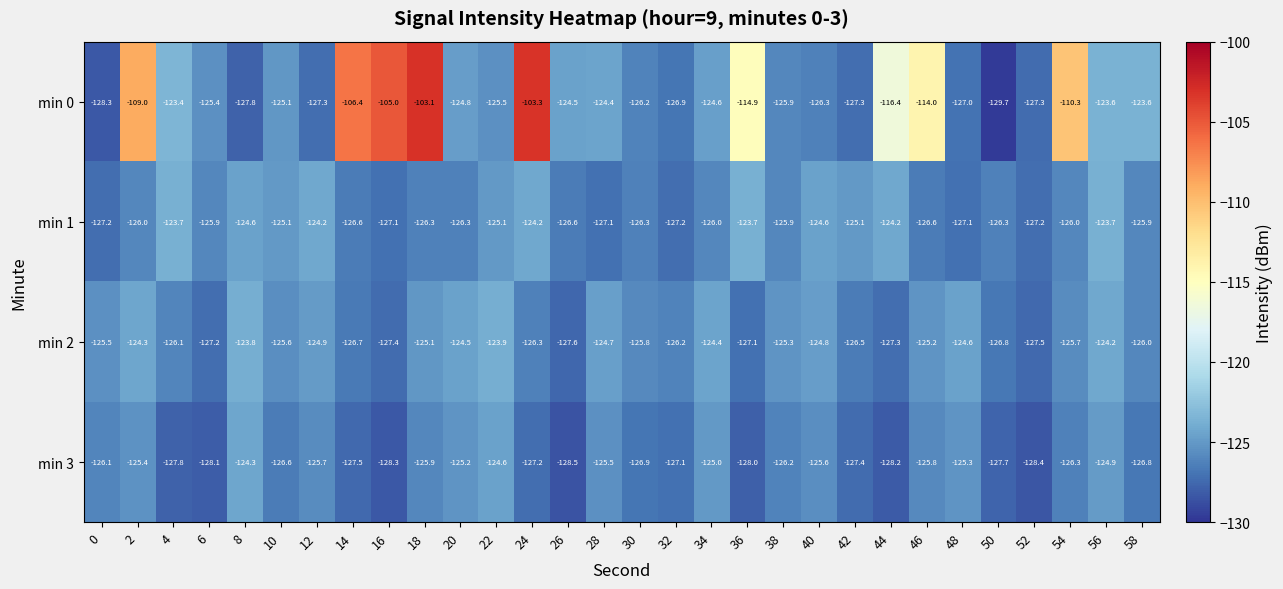

What is the difference between the maximum and second lowest values in the min 3 series?

4.1